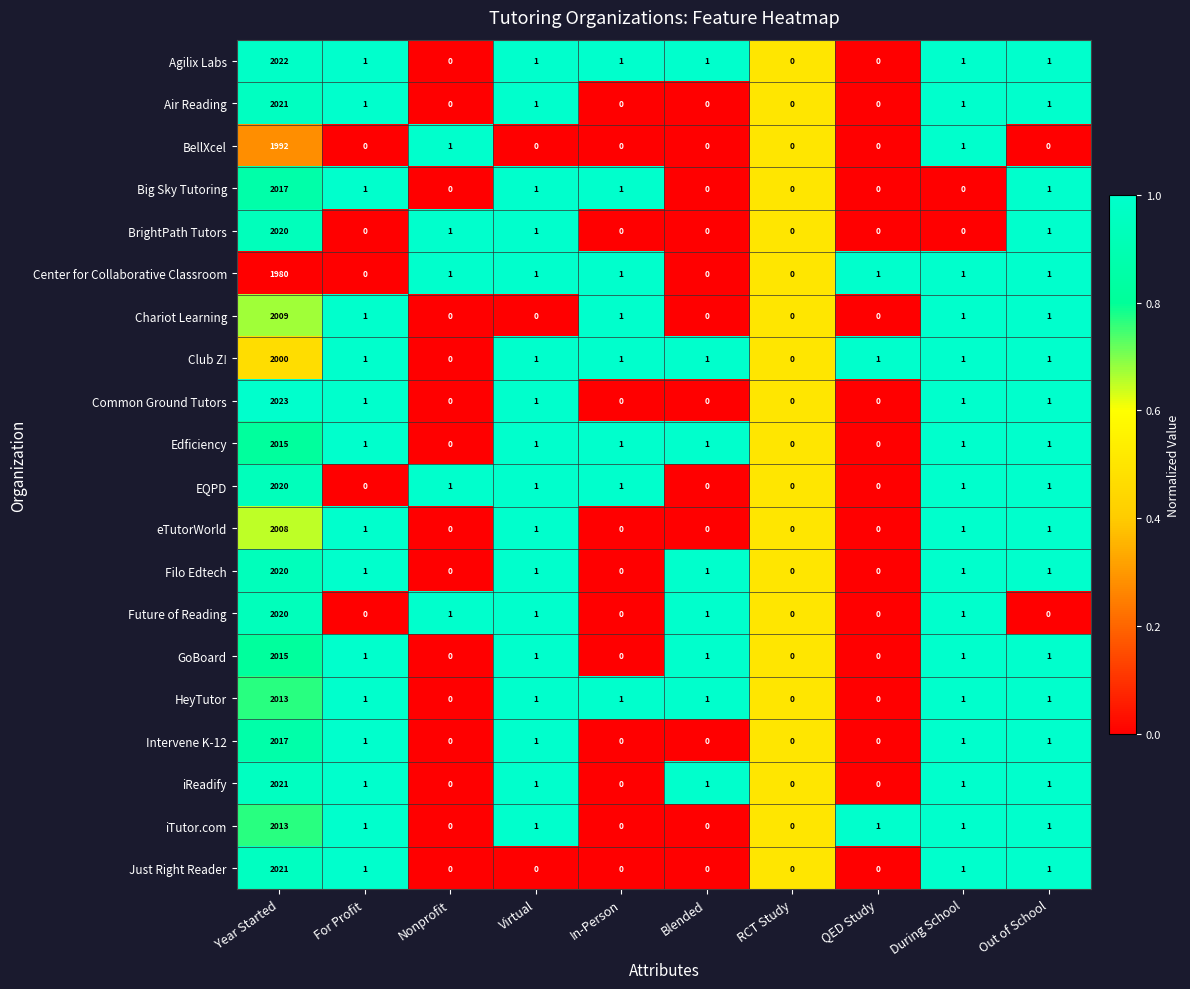

The value of Future of Reading at Blended is 0. True or false?

False